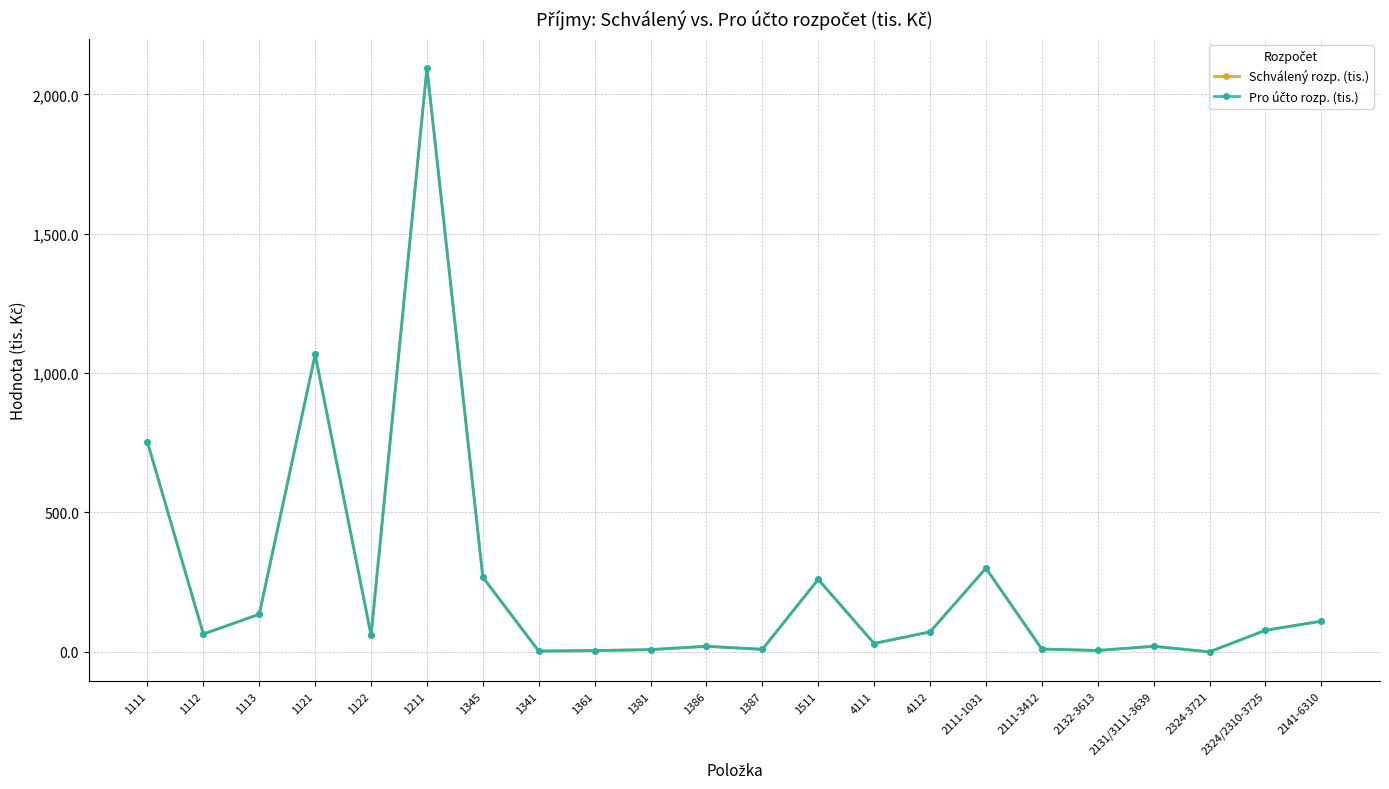

What is the difference between the Pro účto rozp. (tis.) values at 1111 and 1113?

617.6